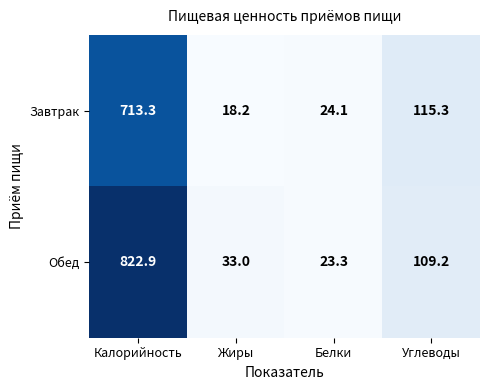

What is the minimum value shown in the chart?

18.2